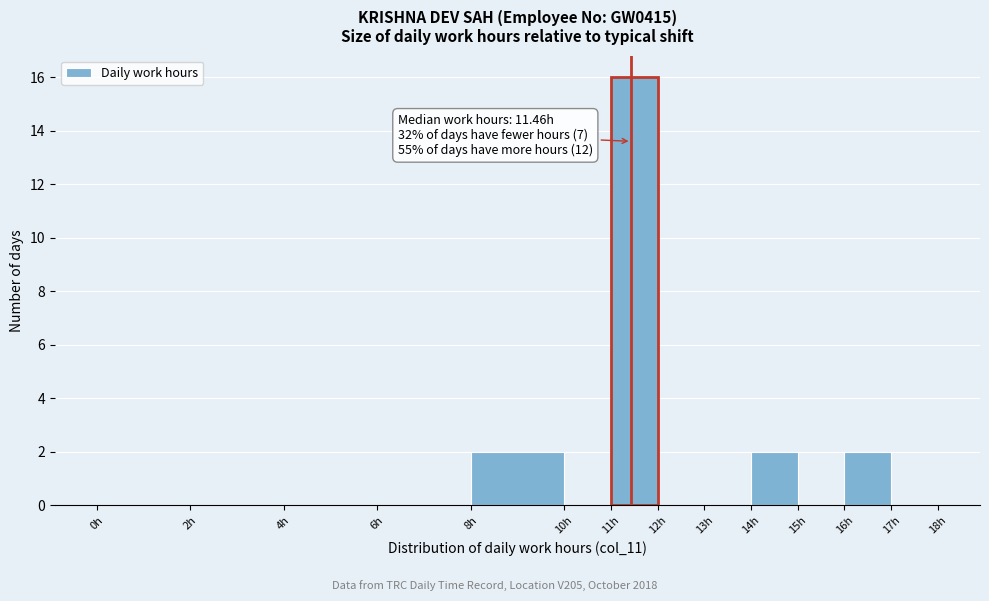

Over which range of the x-axis is the bar tallest?

11 to 12